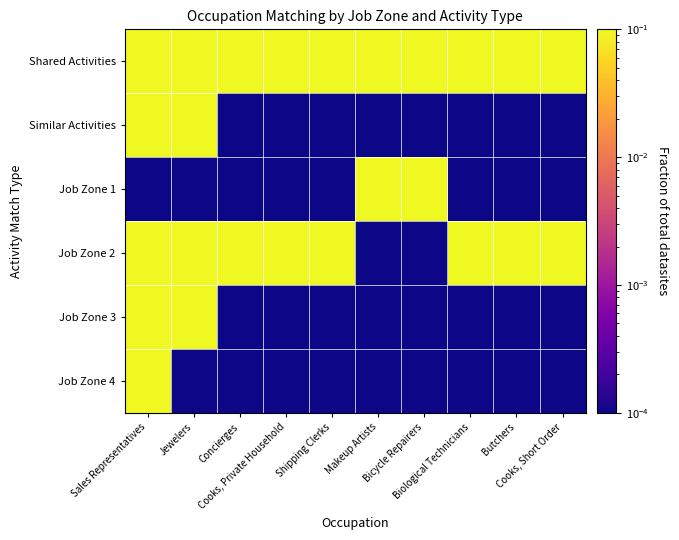

What is the difference between the highest and lowest values at Sales Representatives?

1.1